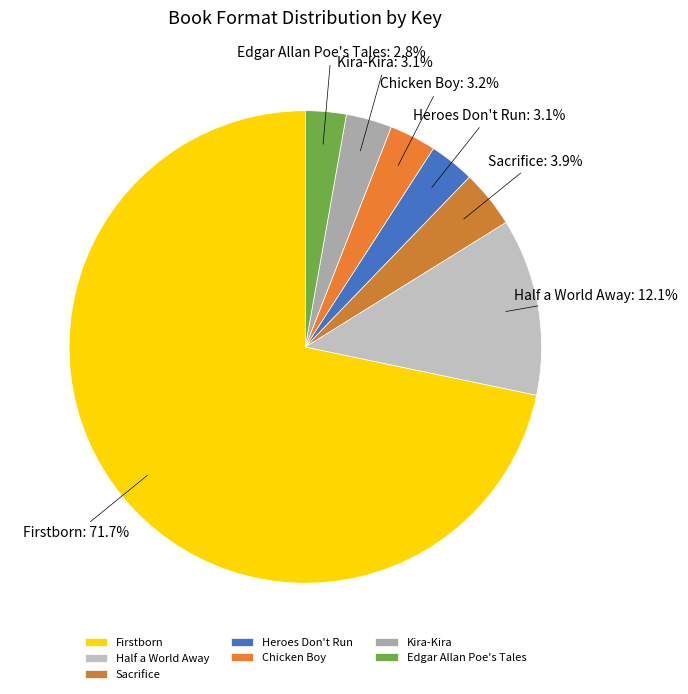

Which slice is the largest?

Firstborn